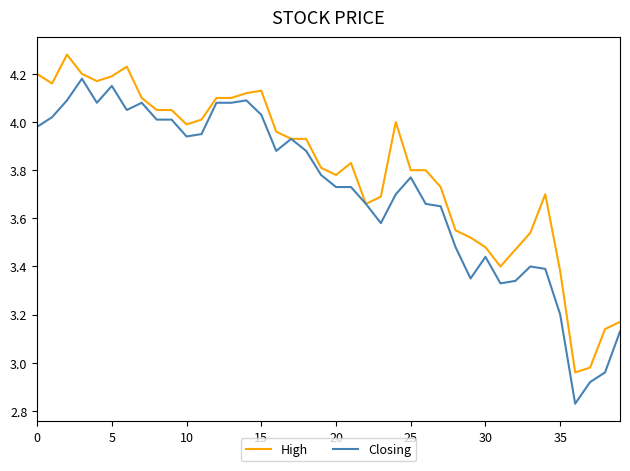

Rank the series by their average value, from highest to lowest.

High, Closing